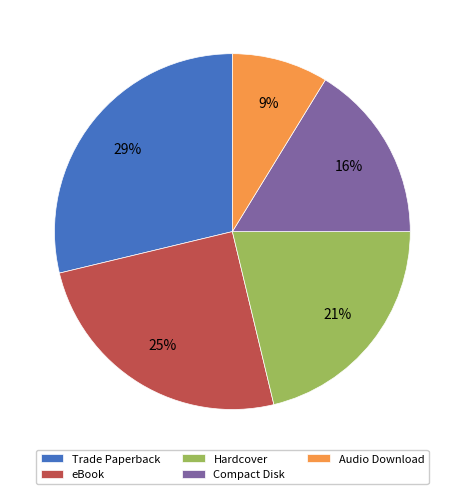

Which has a higher value, Audio Download or eBook?

eBook